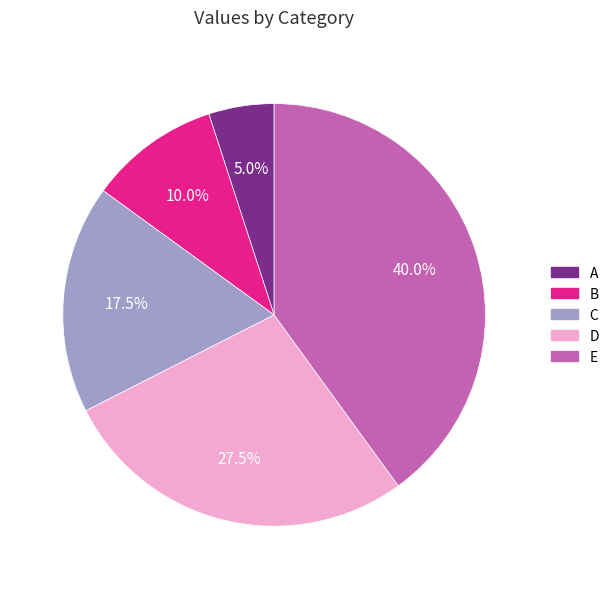

Is there any slice that represents more than half of the pie?

No